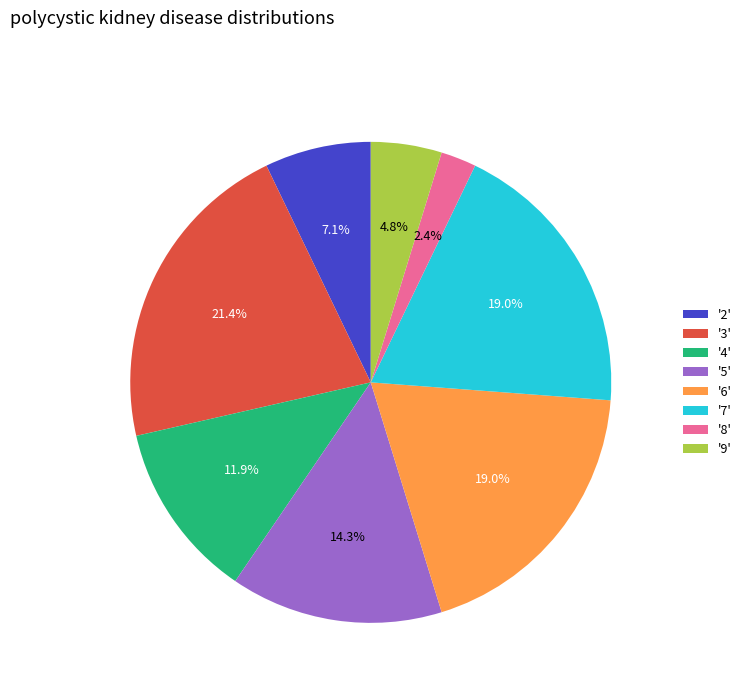

Does '5' account for over 50% of the chart?

No